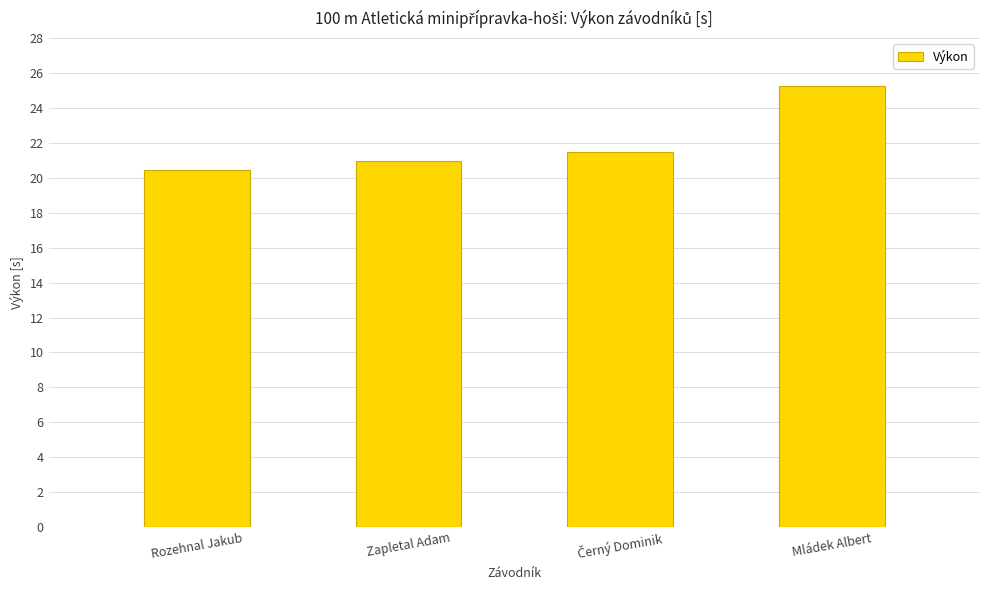

What is the change in value from Rozehnal Jakub to Mládek Albert?

+4.8